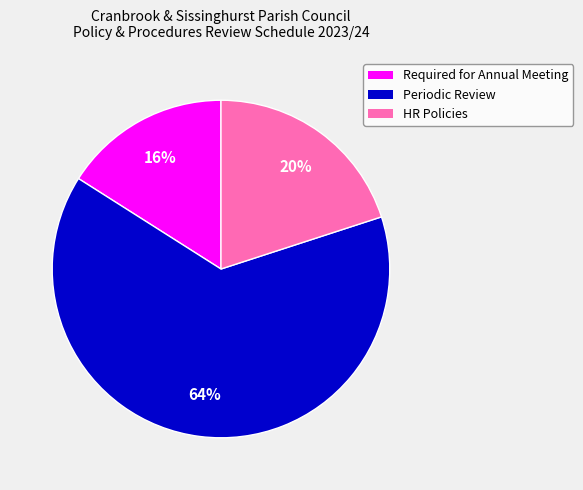

Does any single category account for the majority?

Yes